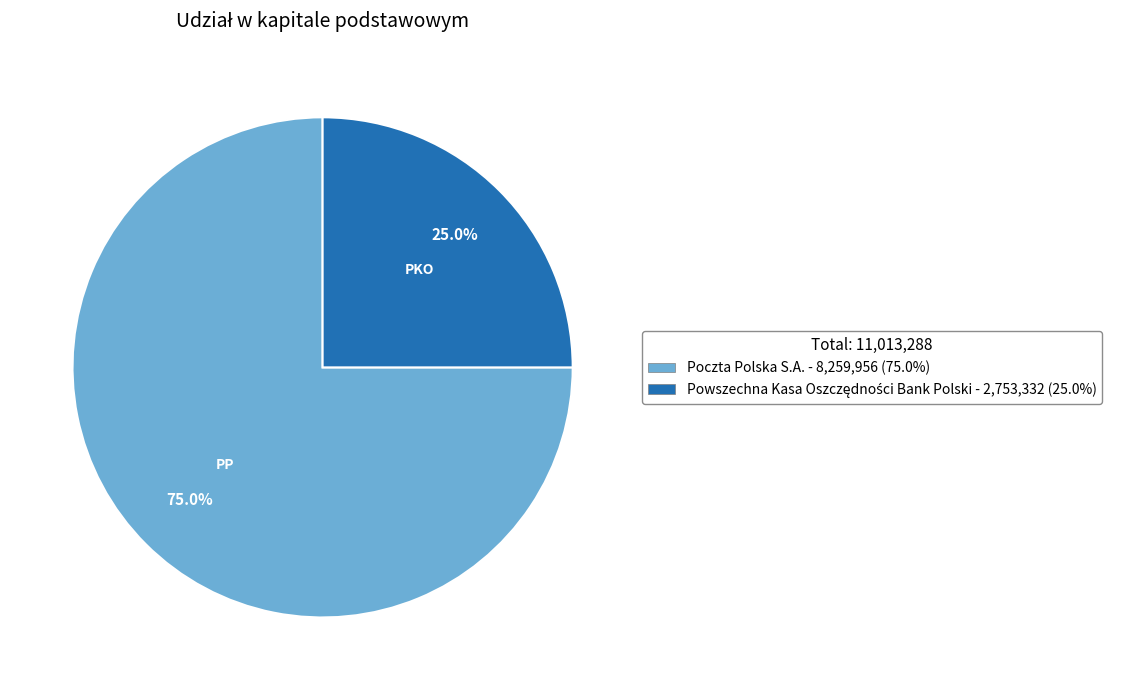

What portion of the pie excludes Poczta Polska S.A.?

25.0%